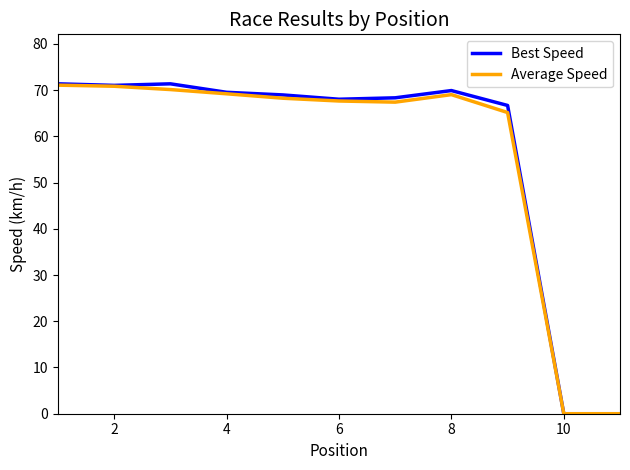

What is the highest value of the Best Speed series?

71.4